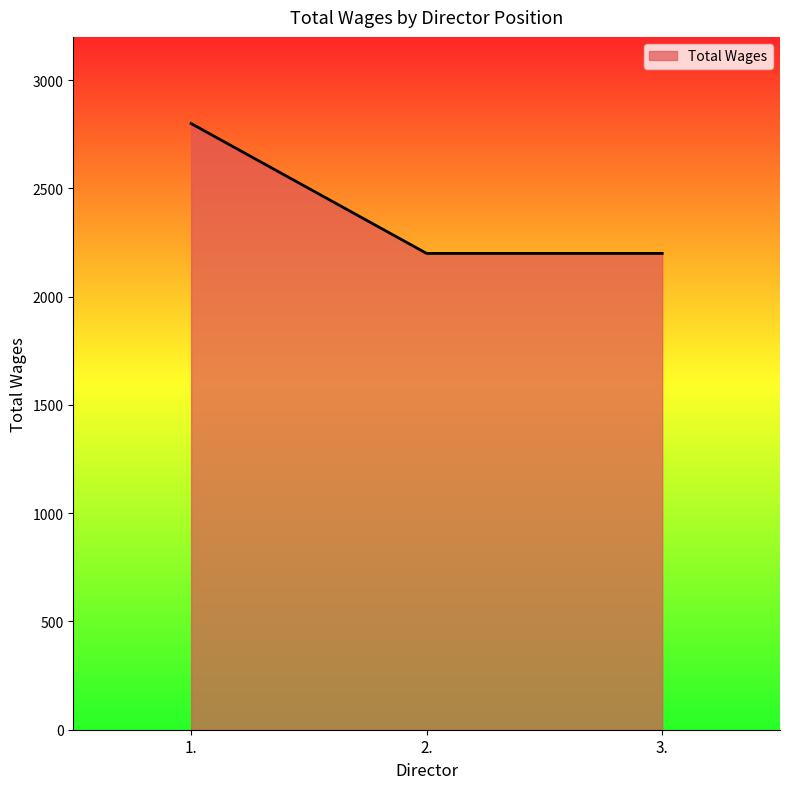

What is the ratio of the value at 1. to the value at 3.?

1.3